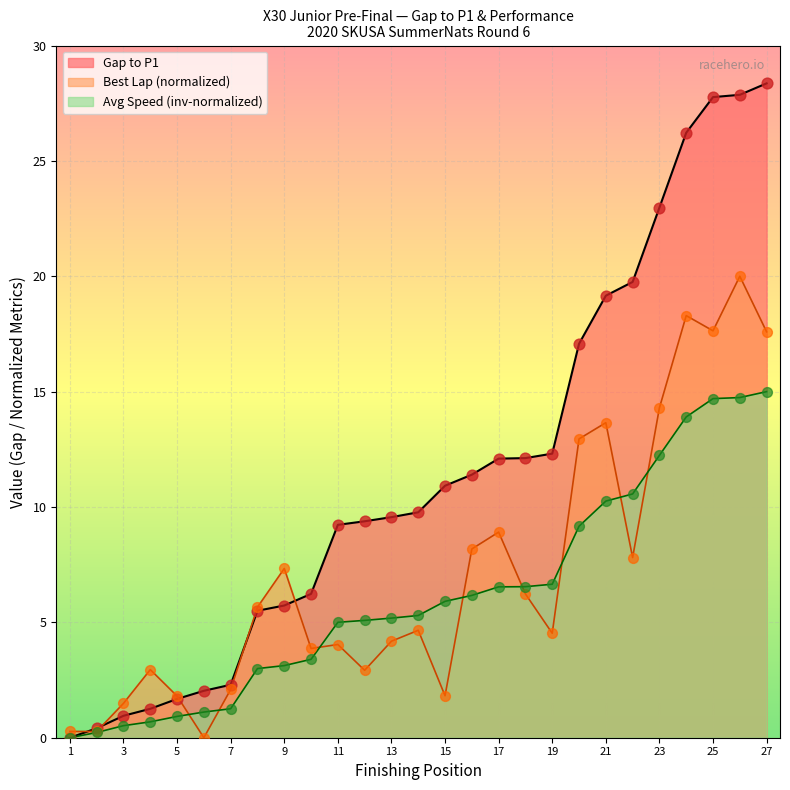

What are all the series names shown in the legend?

Gap to P1, Best Lap (normalized), Avg Speed (inv-normalized)